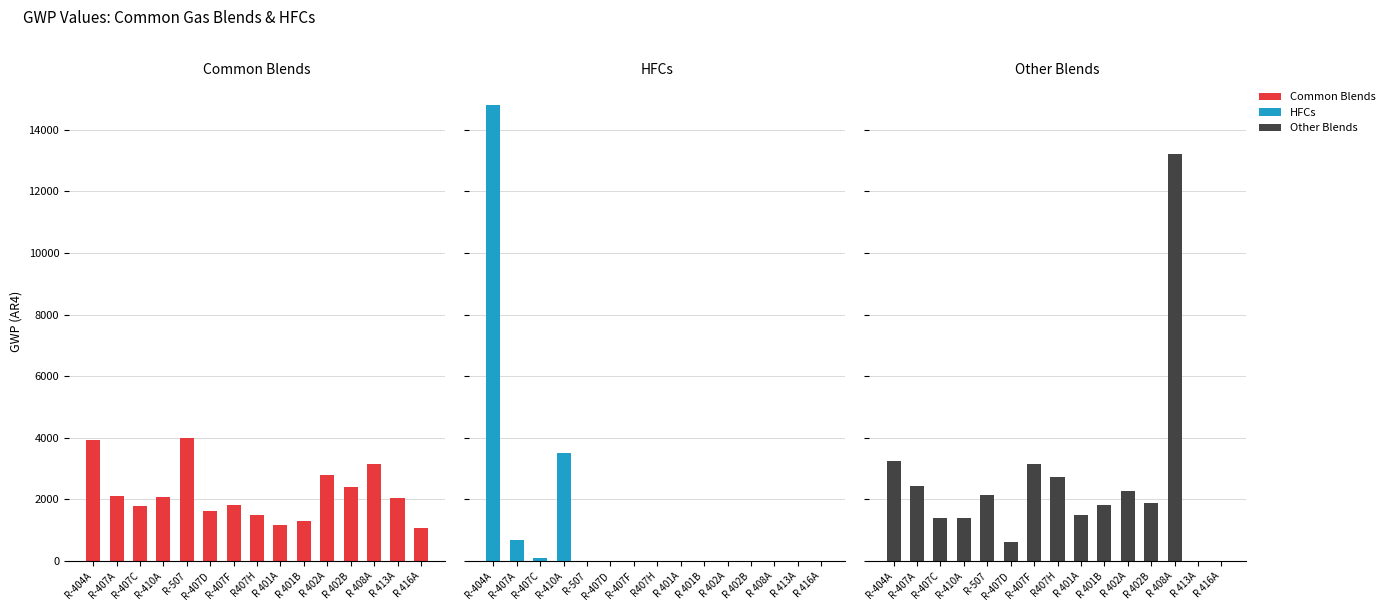

At which label does Common Blends reach its peak?

R-507